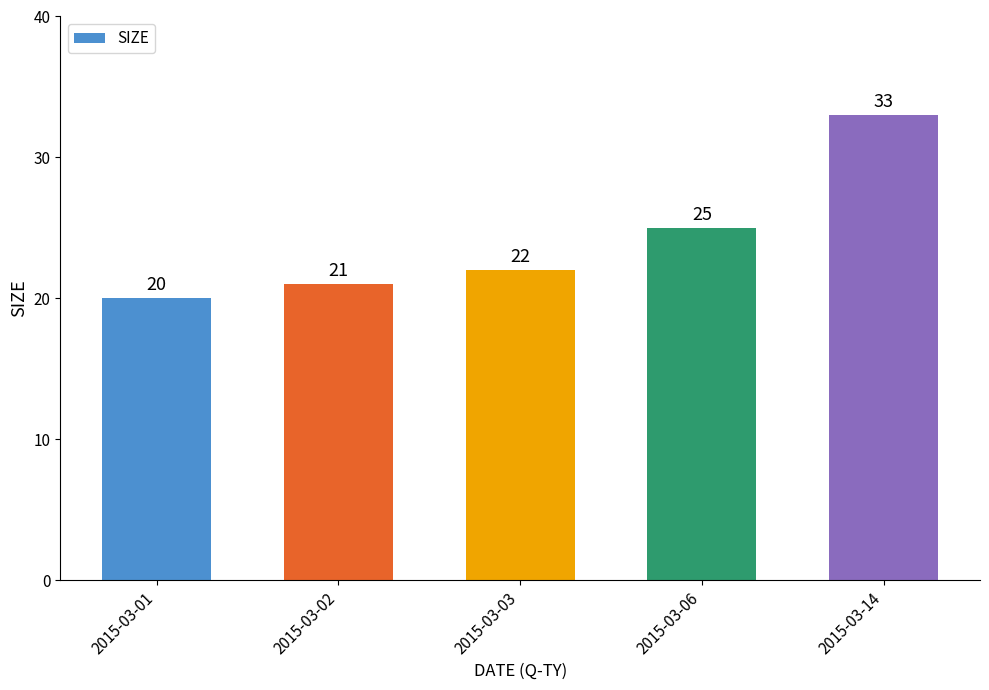

Which label corresponds to the smallest value in the chart?

2015-03-01